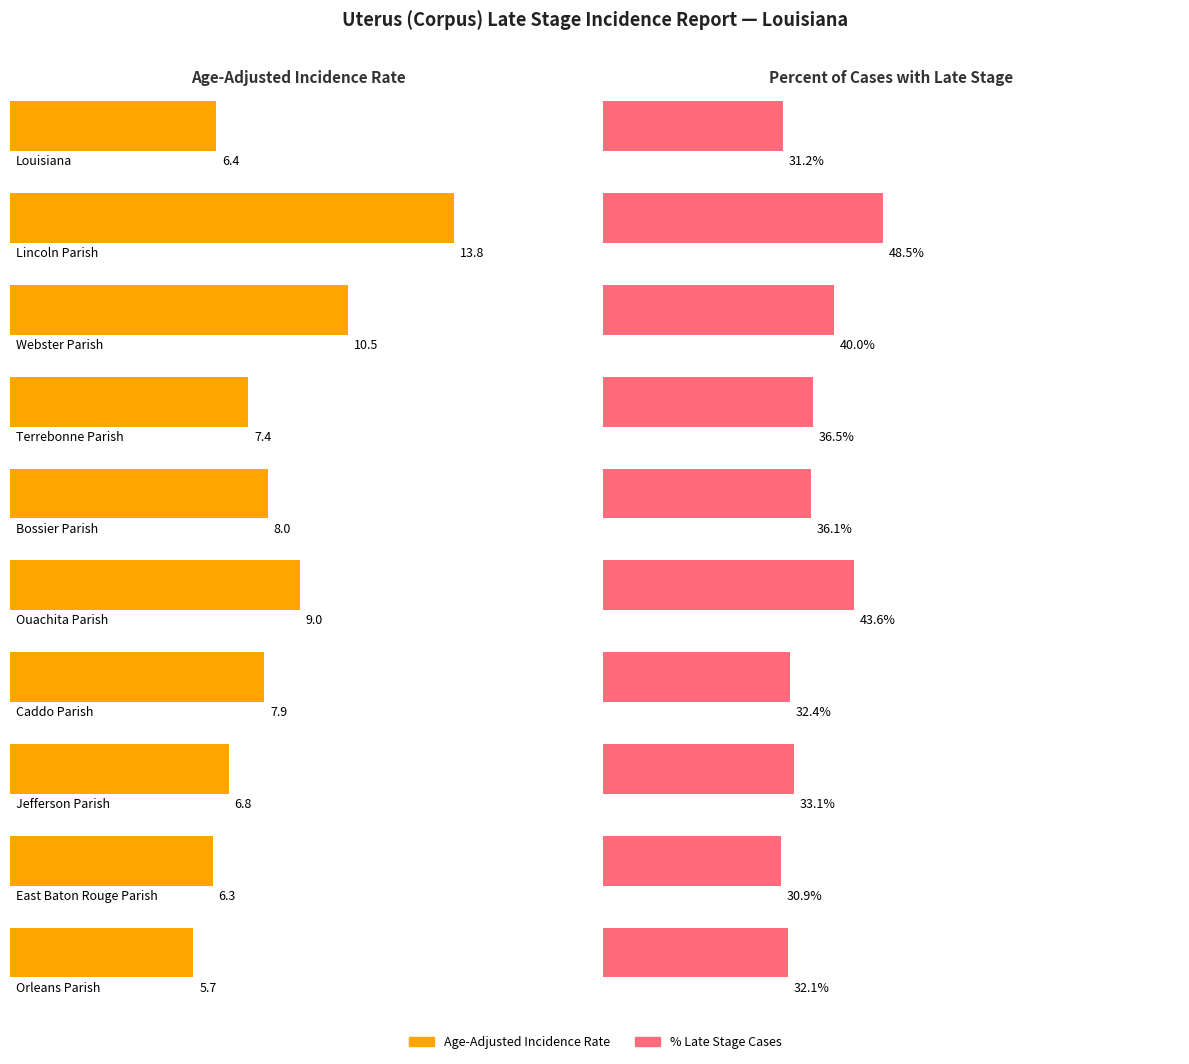

How many bars are there in each group?

2